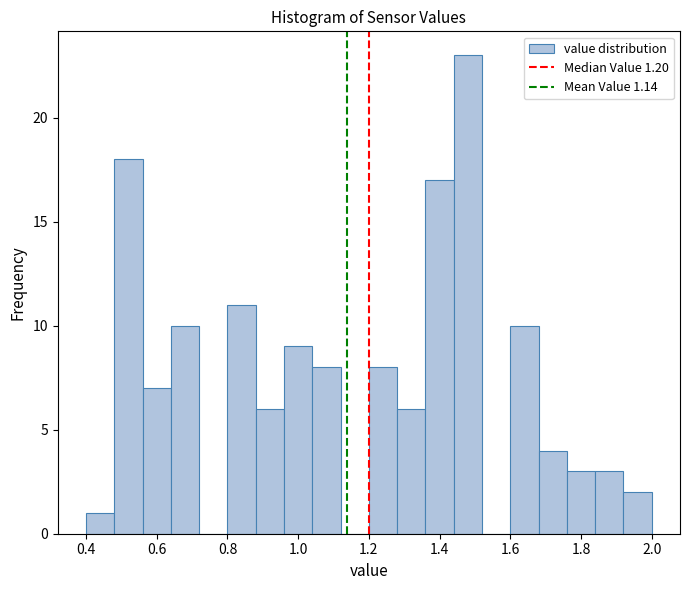

Read against the x-axis, roughly where is the centre of the tallest bar?

1.48